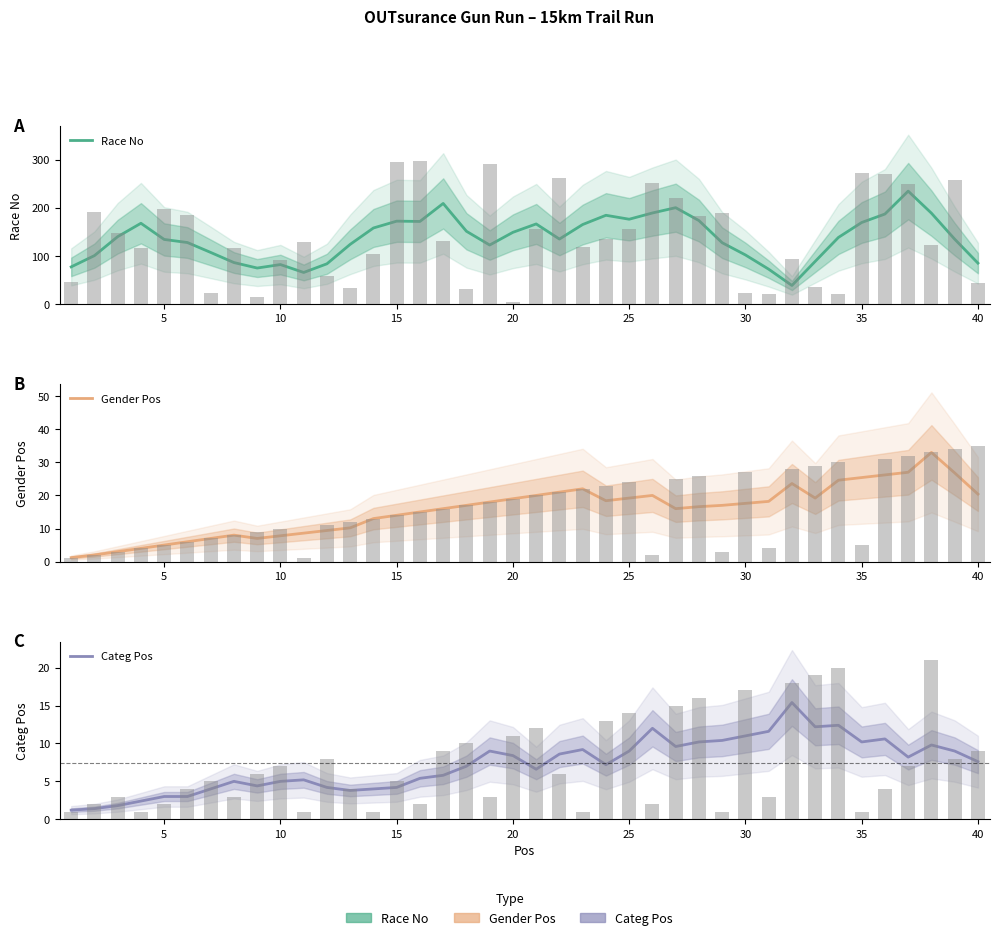

Reading right to left, extract all data points from this chart.

Race No: 84.8	134.6	188.6	234.4	186.8	169.2	138.2	88.4	38.4	72.2	101.8	127.2	173.2	200.0	189.0	176.0	184.2	165.0	134.8	166.2	148.8	122.4	151.0	208.8	171.4	172.0	157.8	123.8	83.4	65.4	81.8	74.6	86.0	107.0	127.6	134.0	167.6	139.8	100.4	77.0
Gender Pos: 20.4	26.8	33.0	27.0	26.2	25.4	24.6	19.2	23.6	18.2	17.6	17.0	16.6	16.0	20.0	19.2	18.4	22.0	21.0	20.0	19.0	18.0	17.0	16.0	15.0	14.0	13.0	10.2	9.4	8.6	7.8	7.0	8.0	7.0	6.0	5.0	4.0	3.0	2.0	1.2
Categ Pos: 7.6	9.0	9.8	8.2	10.6	10.2	12.4	12.2	15.4	11.6	11.0	10.4	10.2	9.6	12.0	9.0	7.2	9.2	8.6	6.6	8.4	9.0	7.0	5.8	5.4	4.2	4.0	3.8	4.2	5.2	5.0	4.4	5.0	4.0	3.0	3.0	2.4	1.8	1.4	1.2